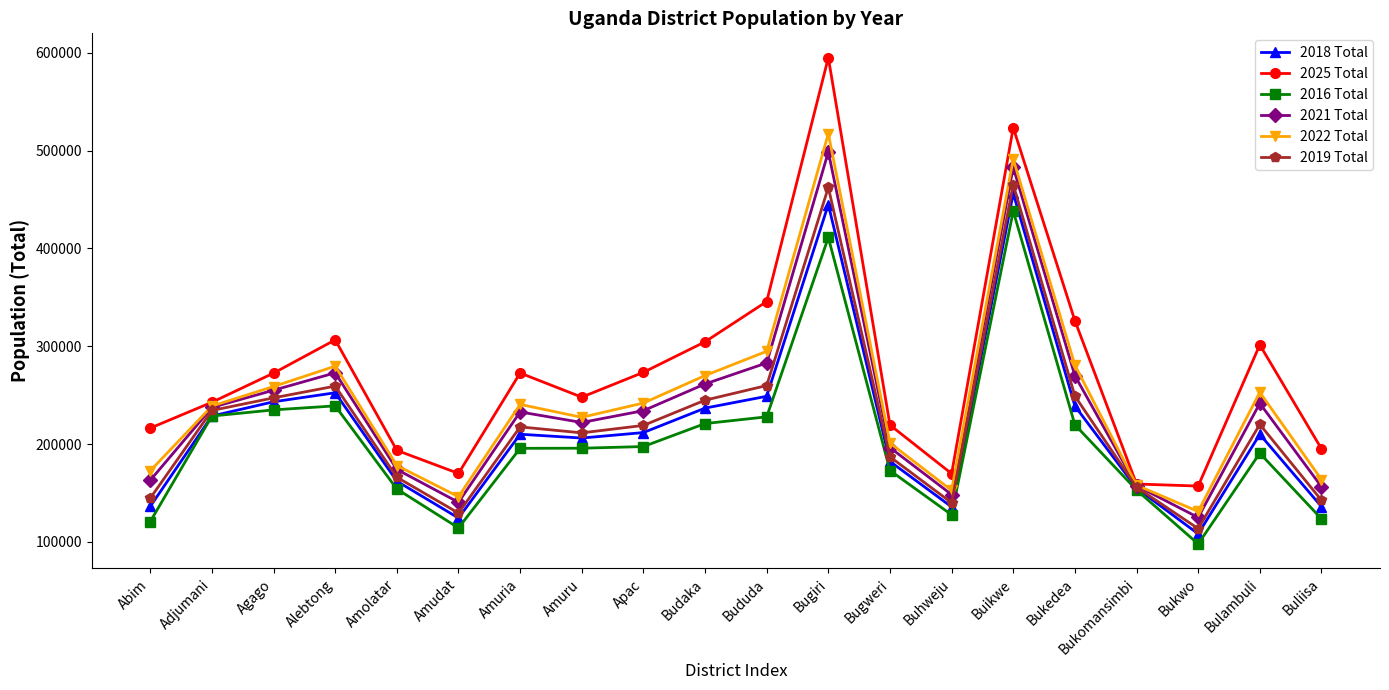

Does the chart display data point markers on the line(s)?

Yes